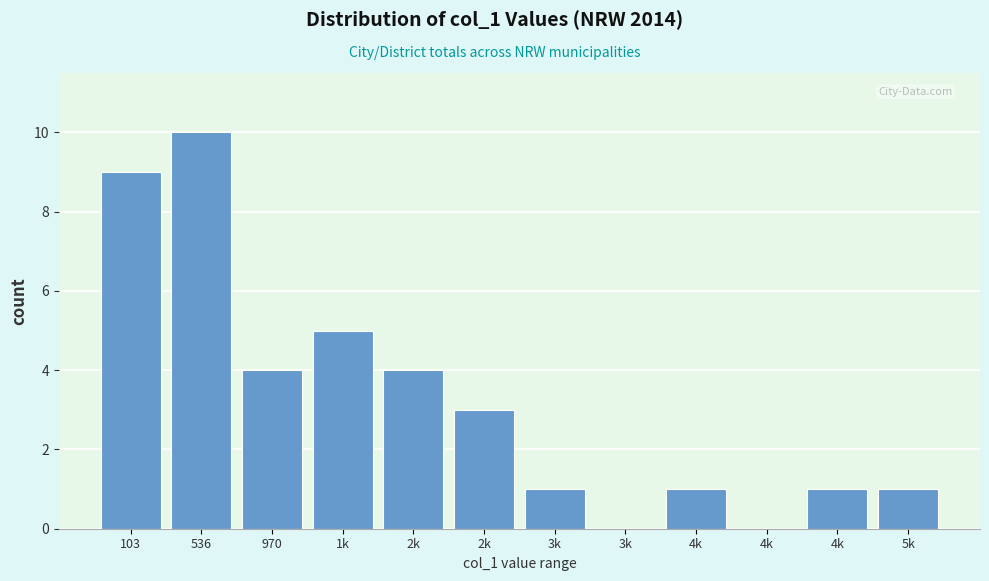

Are the bars horizontal?

No